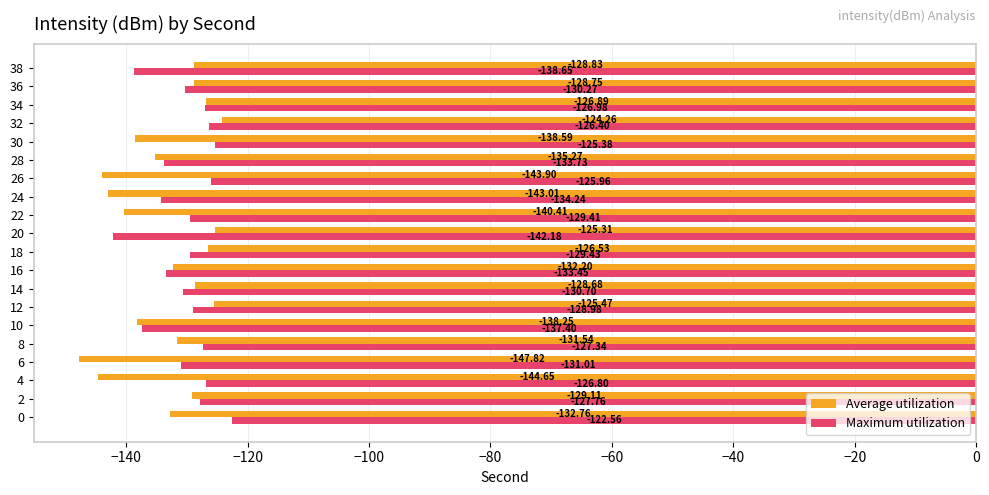

What is the sum of all Average utilization values?

-2672.2